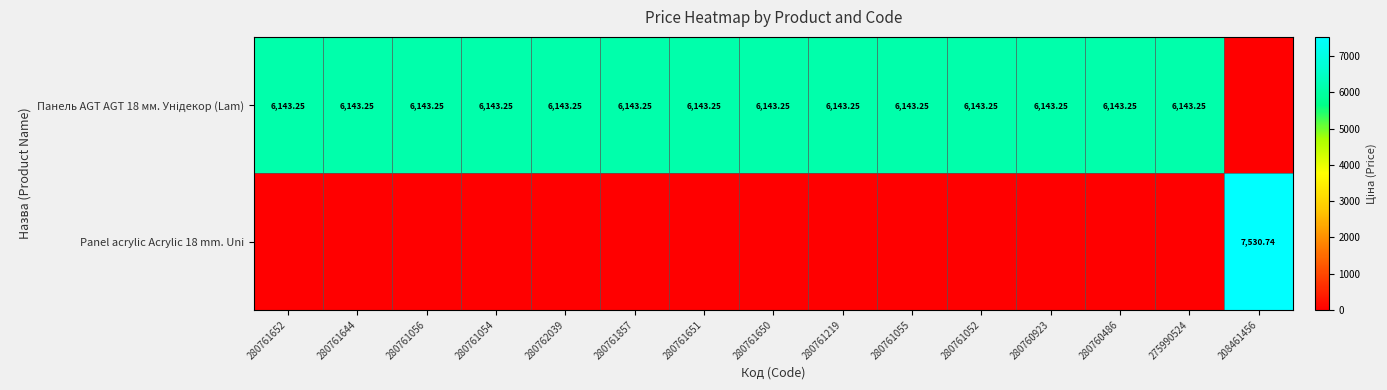

True or false: Панель AGT AGT 18 мм. Унідекор (Lam) has a value of 6143.2 at 275990524.

True